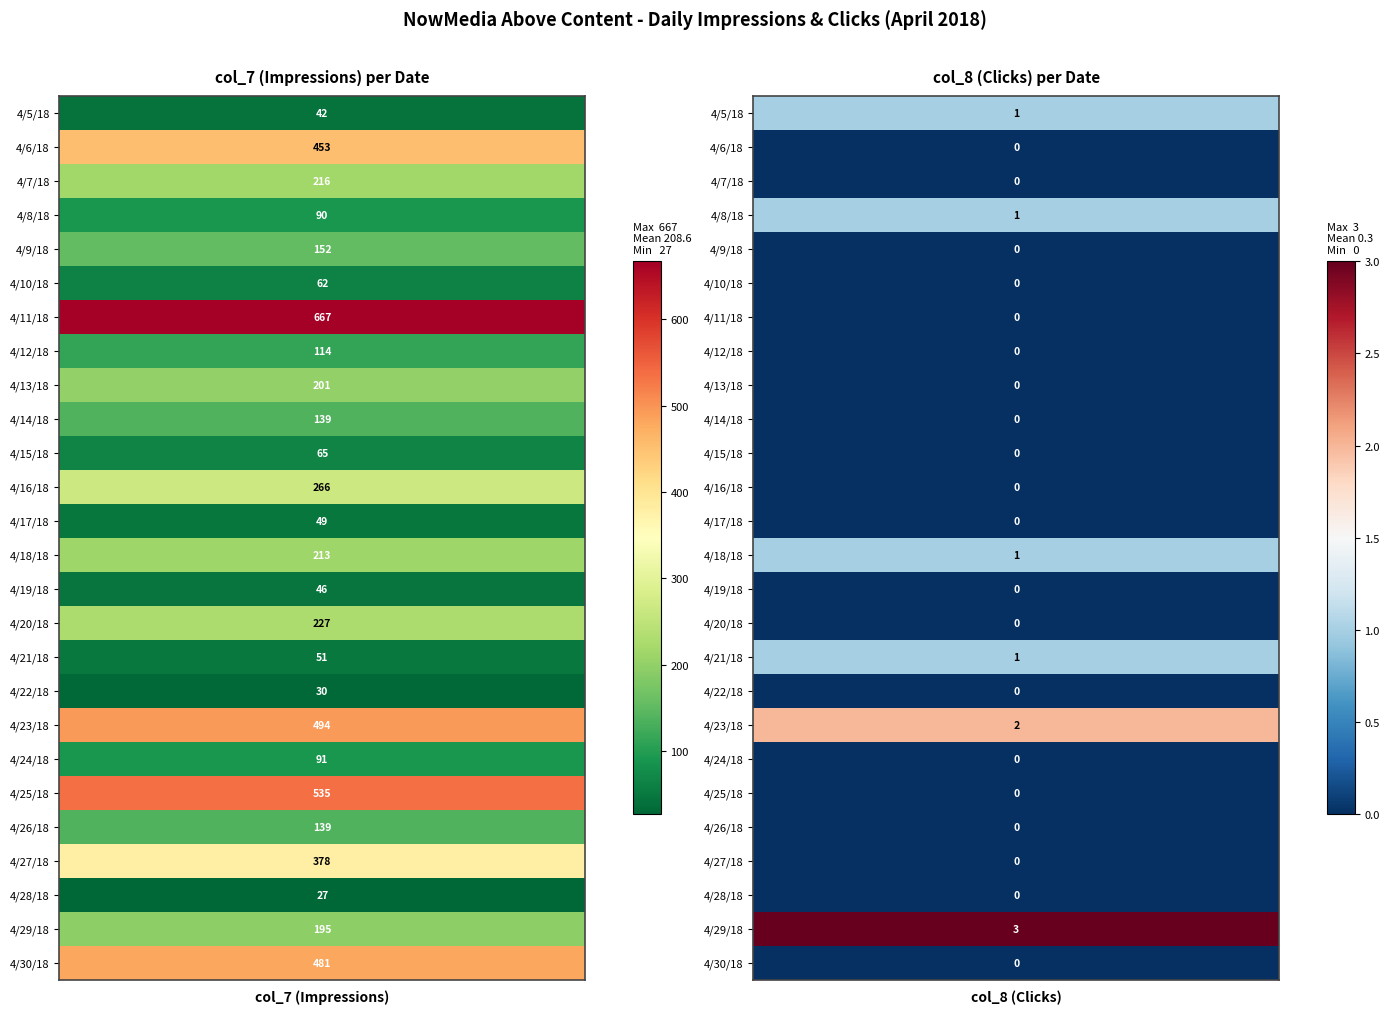

What is the greatest value displayed?

667